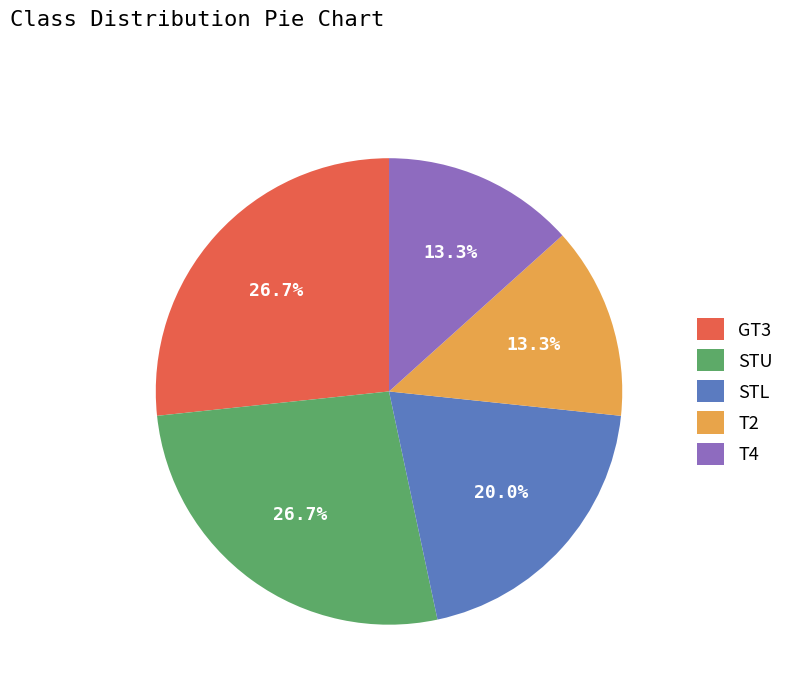

To the nearest percent, what portion does T4 represent?

13%